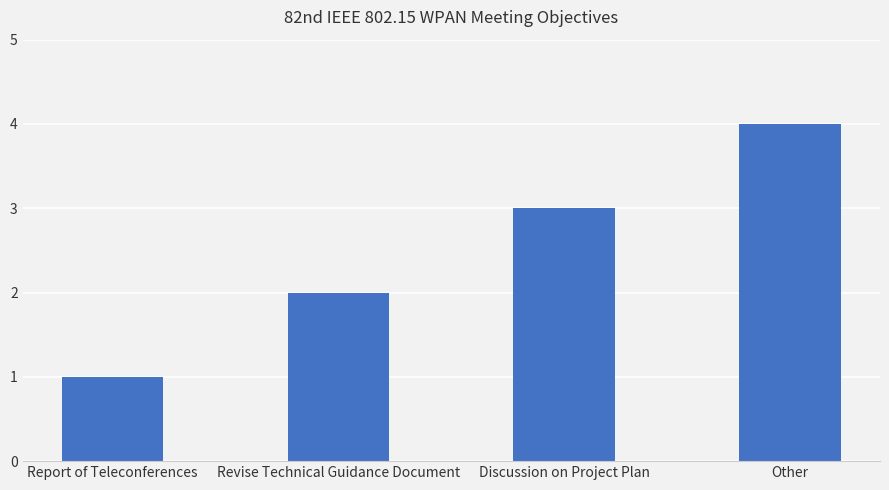

What is the approximate value at Other?

4